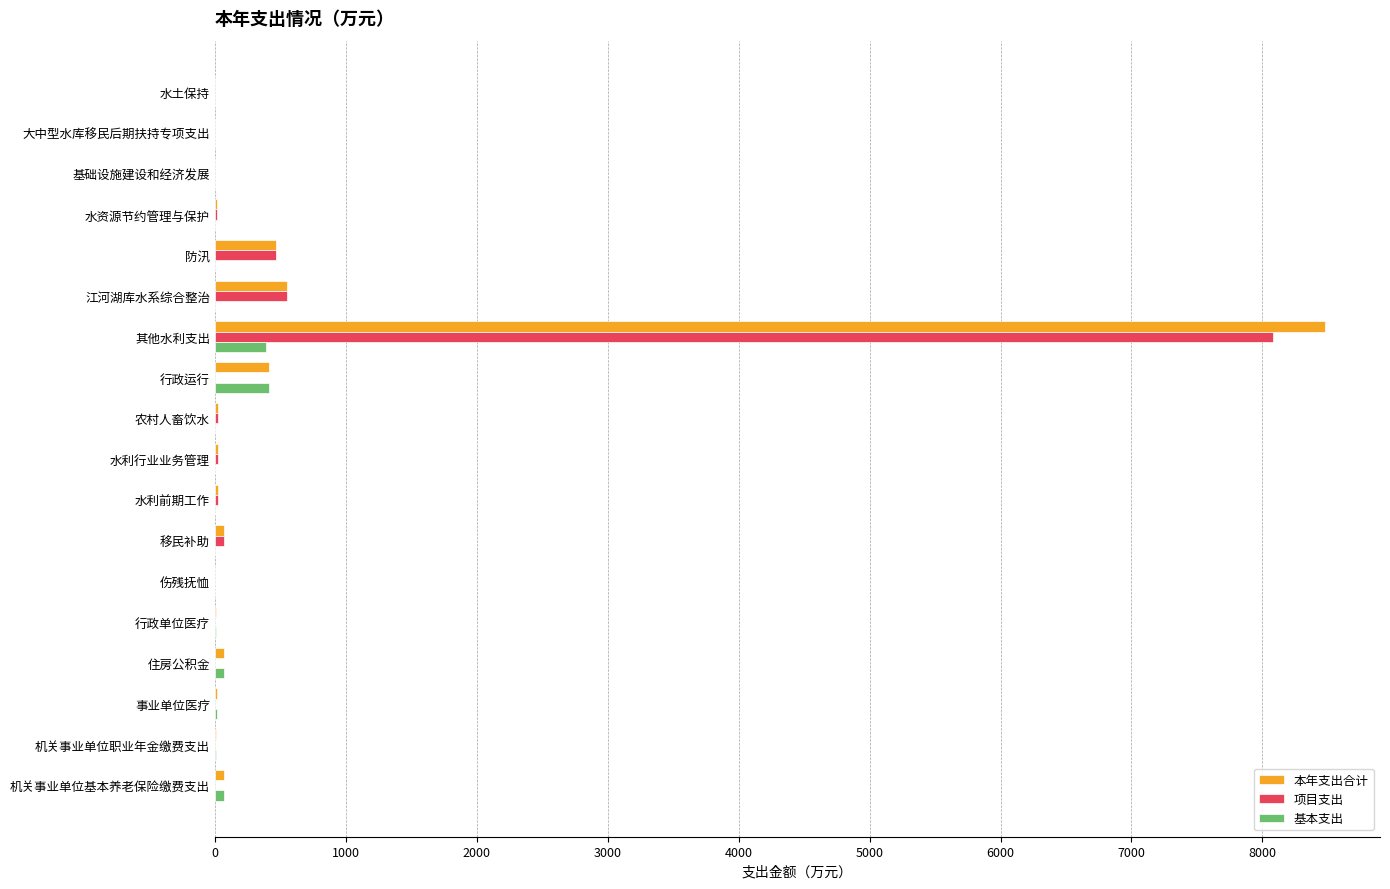

What are all the series names shown in the legend?

本年支出合计, 项目支出, 基本支出